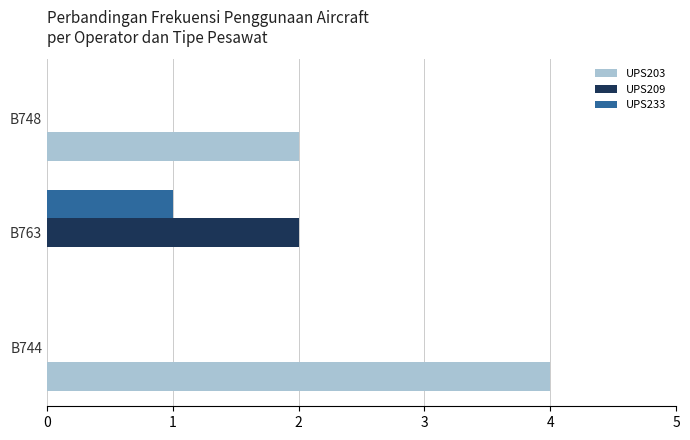

What are all the series names shown in the legend?

UPS203, UPS209, UPS233